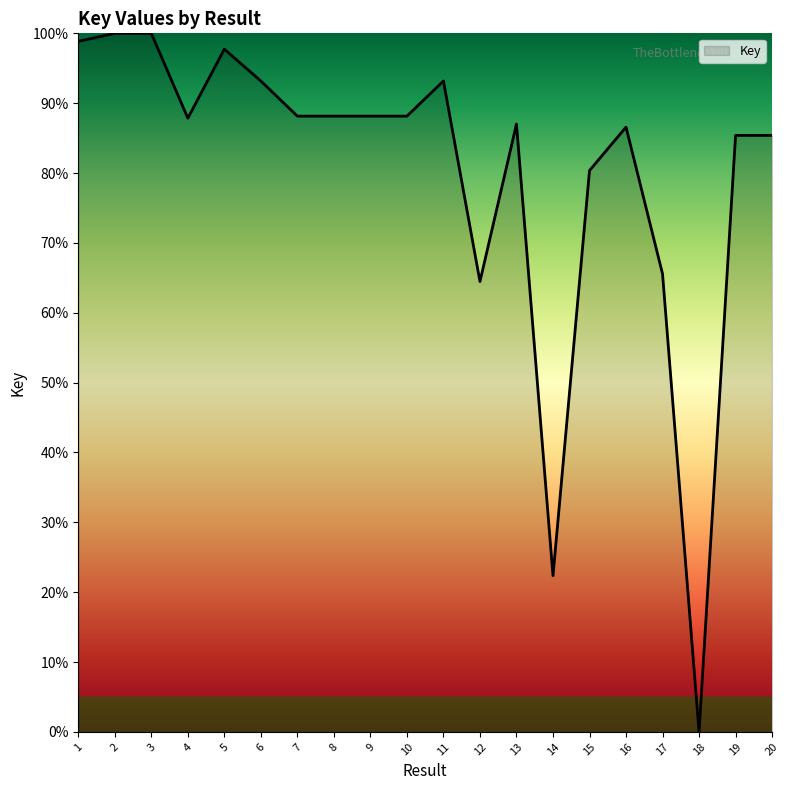

How many distinct data groups are displayed?

1